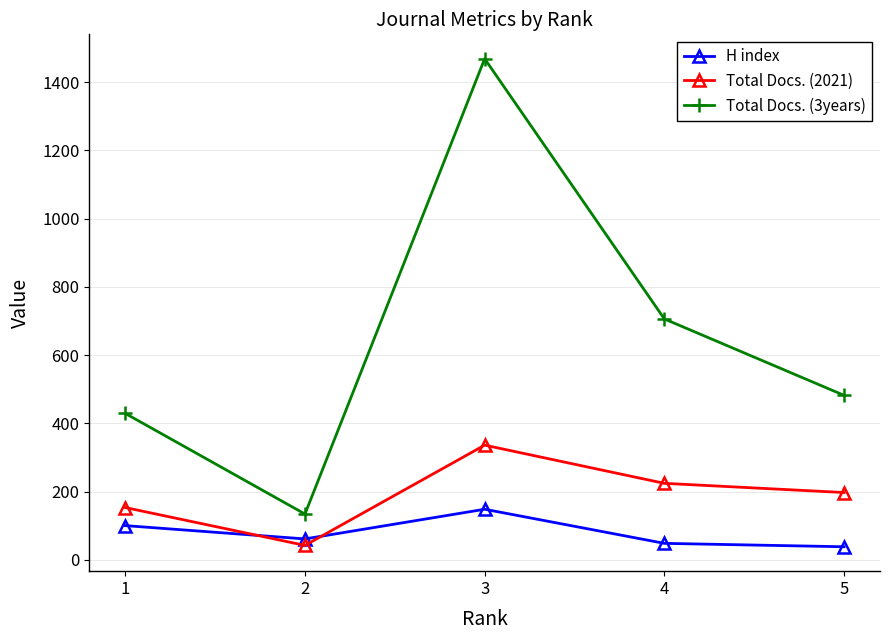

Is the value of Total Docs. (3years) at 3 greater than the value of Total Docs. (2021) at 4?

Yes